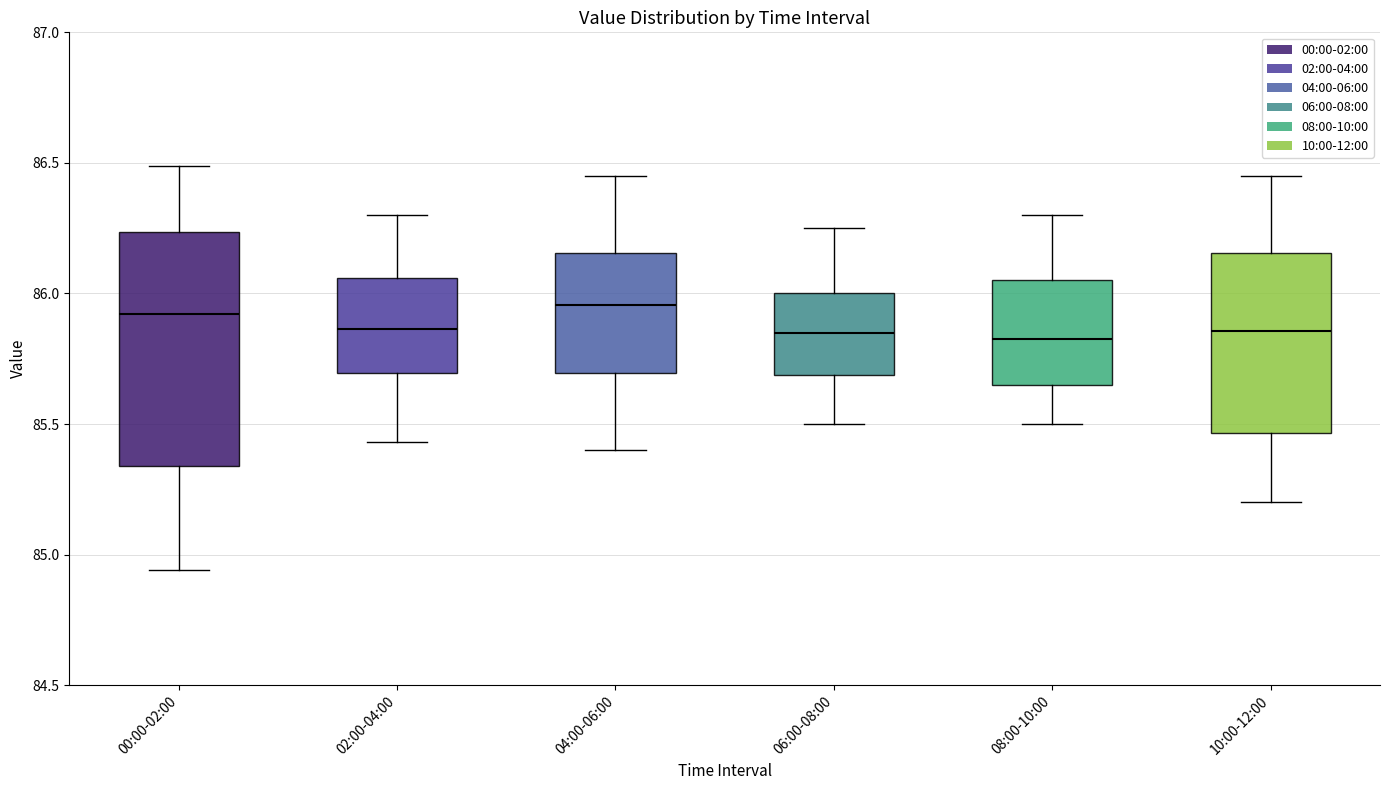

Comparing the boxes themselves (not the whiskers), which one is the tallest?

00:00-02:00